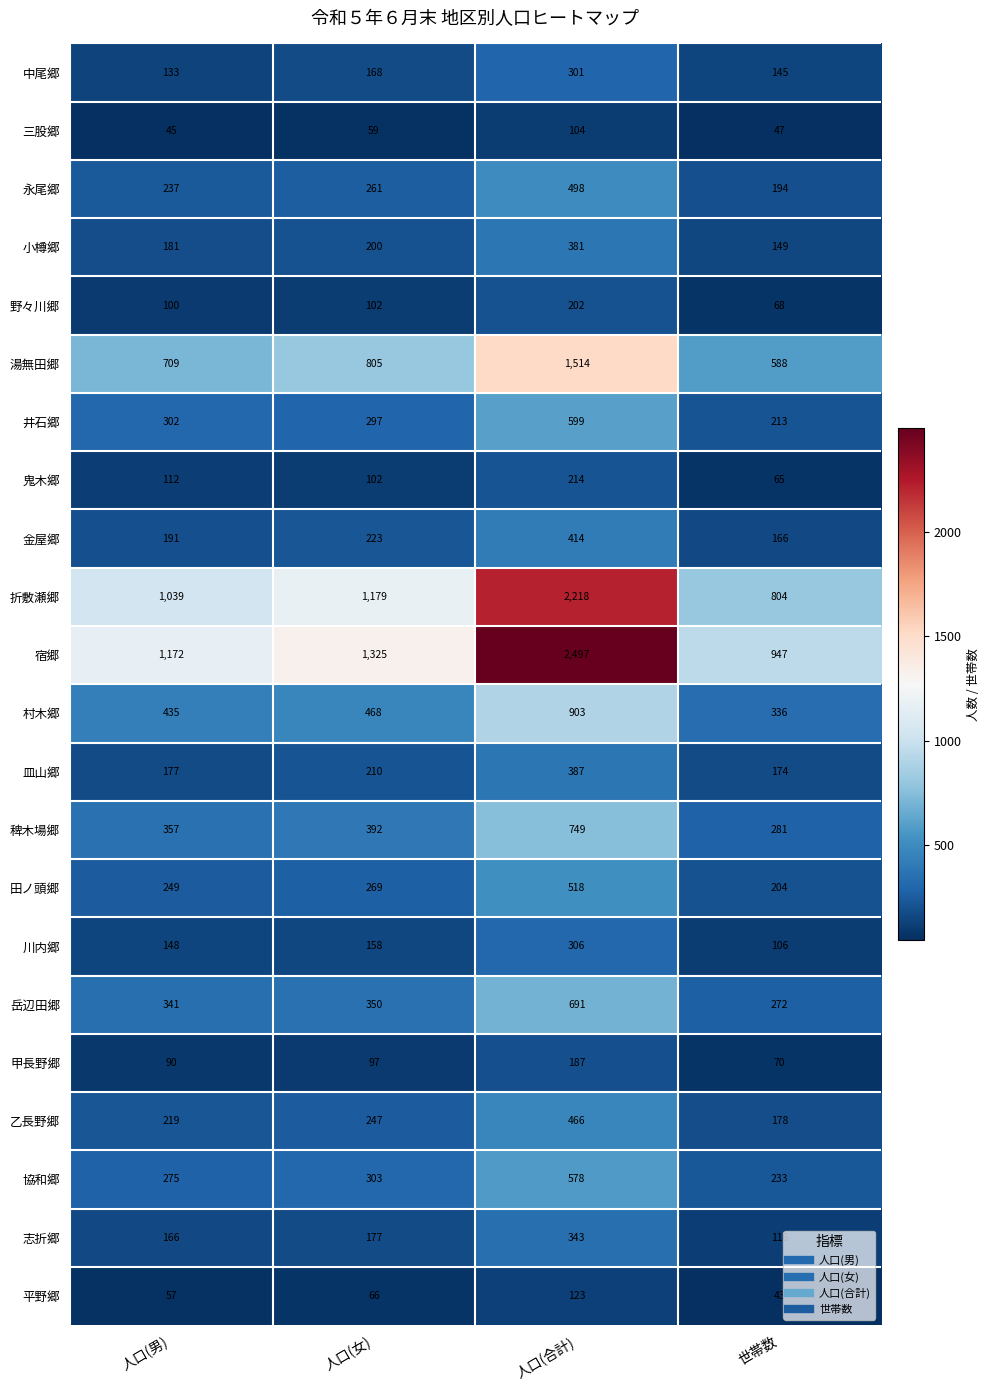

What is the approximate value of 金屋郷 at 人口(合計), to the nearest 50?

400